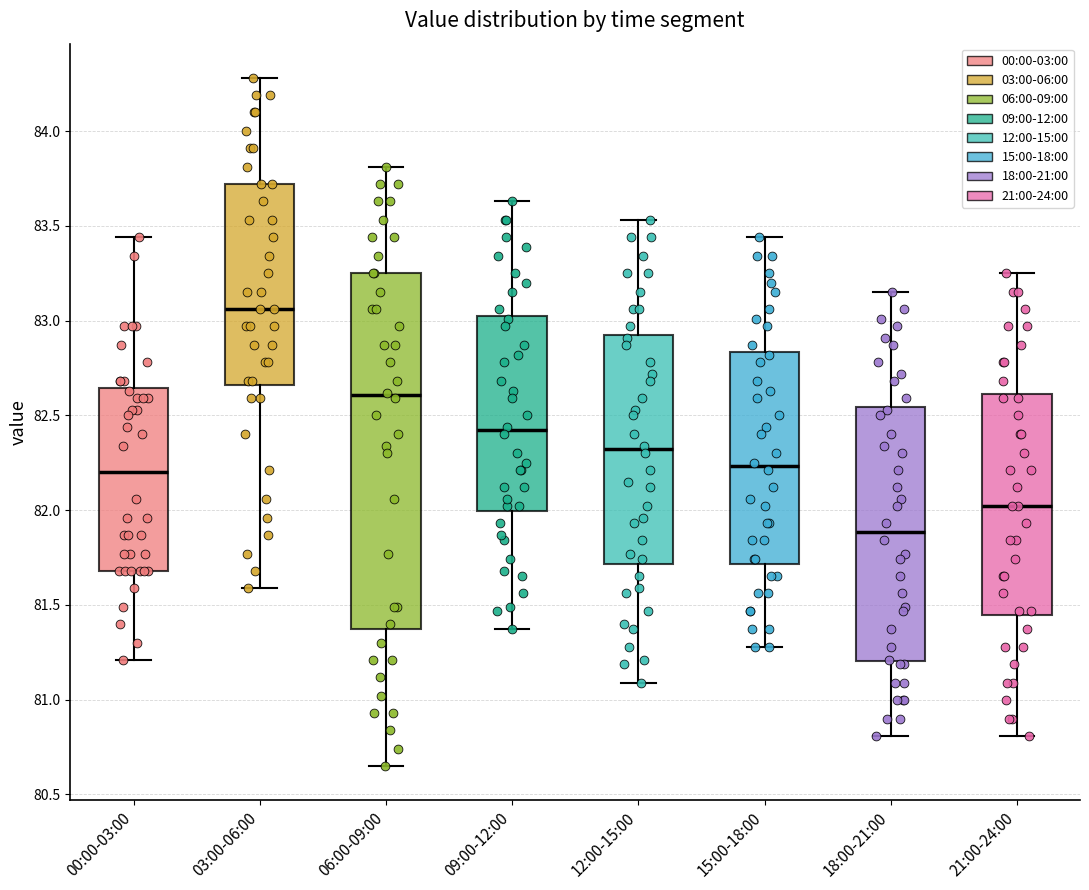

Reading left to right, transcribe this box plot: for each box, give where its median line is, the range the box spans, and where its two whiskers end, as read against the y-axis. The values are not printed on the chart, so give them approximately, as read against the axis.

00:00-03:00: median 82.20, box 81.70 to 82.65, whiskers 81.20 to 83.45
03:00-06:00: median 83.05, box 82.65 to 83.70, whiskers 81.60 to 84.30
06:00-09:00: median 82.60, box 81.40 to 83.25, whiskers 80.65 to 83.80
09:00-12:00: median 82.40, box 82.00 to 83.00, whiskers 81.35 to 83.65
12:00-15:00: median 82.30, box 81.70 to 82.95, whiskers 81.10 to 83.55
15:00-18:00: median 82.25, box 81.70 to 82.85, whiskers 81.30 to 83.45
18:00-21:00: median 81.90, box 81.20 to 82.55, whiskers 80.80 to 83.15
21:00-24:00: median 82.00, box 81.45 to 82.60, whiskers 80.80 to 83.25